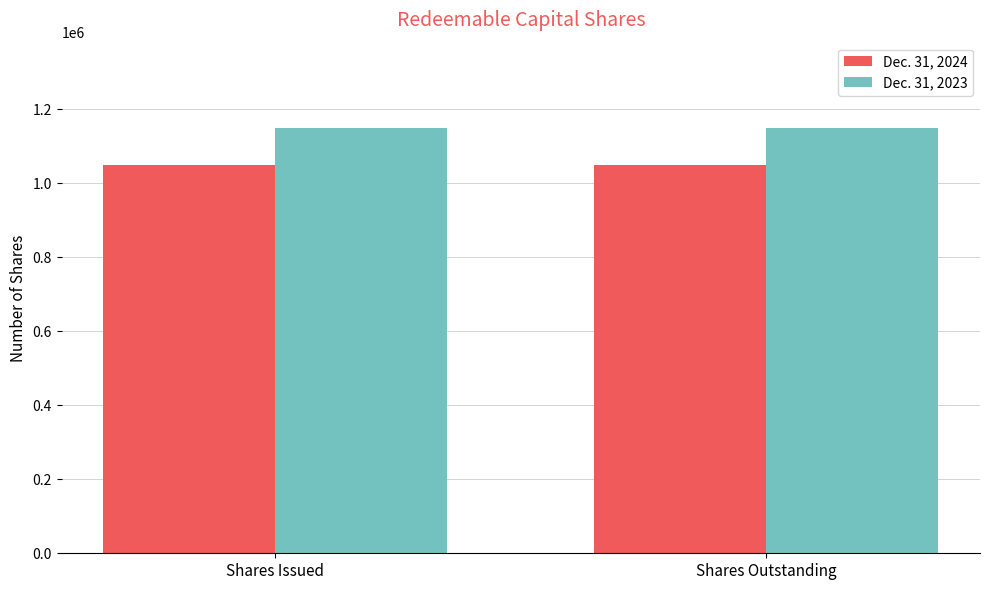

The Dec. 31, 2023 series shows 1913432 at Shares Outstanding. True or false?

False